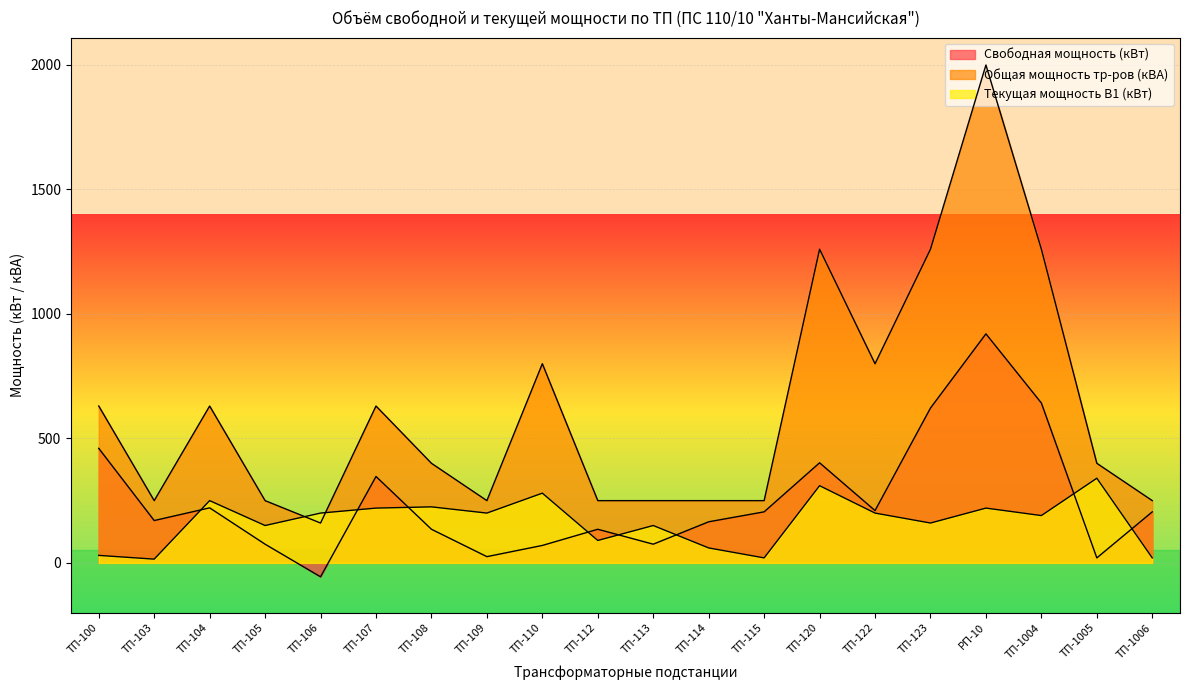

Reading left to right, list all the values displayed in this chart.

Свободная мощность (кВт): ТП-100=460	ТП-103=170	ТП-104=221	ТП-105=75	ТП-106=-56	ТП-107=347	ТП-108=135	ТП-109=25	ТП-110=70	ТП-112=135	ТП-113=75	ТП-114=165	ТП-115=205	ТП-120=402	ТП-122=210	ТП-123=622	РП-10=920	ТП-1004=642	ТП-1005=20	ТП-1006=205
Общая мощность тр-ров (кВА): ТП-100=630	ТП-103=250	ТП-104=630	ТП-105=250	ТП-106=160	ТП-107=630	ТП-108=400	ТП-109=250	ТП-110=800	ТП-112=250	ТП-113=250	ТП-114=250	ТП-115=250	ТП-120=1260	ТП-122=800	ТП-123=1260	РП-10=2000	ТП-1004=1260	ТП-1005=400	ТП-1006=250
Текущая мощность В1 (кВт): ТП-100=30	ТП-103=15	ТП-104=250	ТП-105=150	ТП-106=200	ТП-107=220	ТП-108=225	ТП-109=200	ТП-110=280	ТП-112=90	ТП-113=150	ТП-114=60	ТП-115=20	ТП-120=310	ТП-122=200	ТП-123=160	РП-10=220	ТП-1004=190	ТП-1005=340	ТП-1006=20